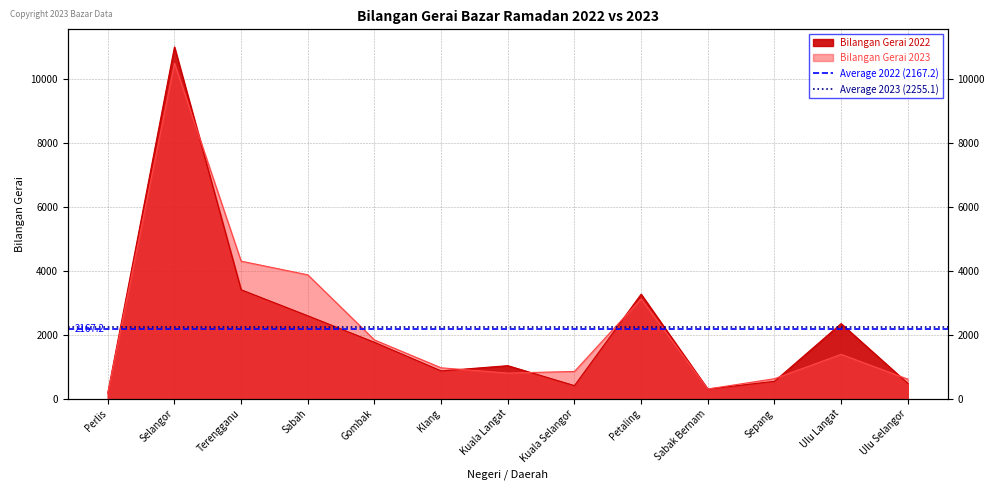

How many lines are shown in the chart?

2